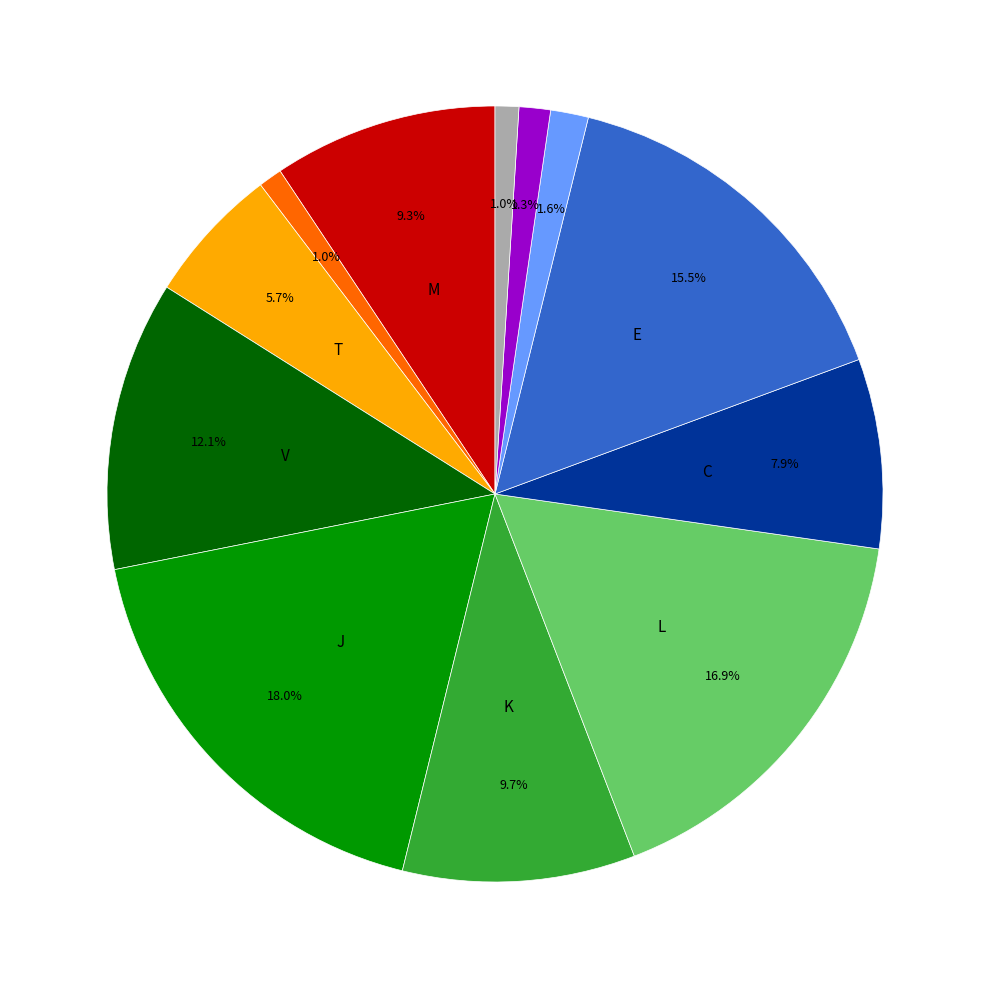

Does any single category account for the majority?

No